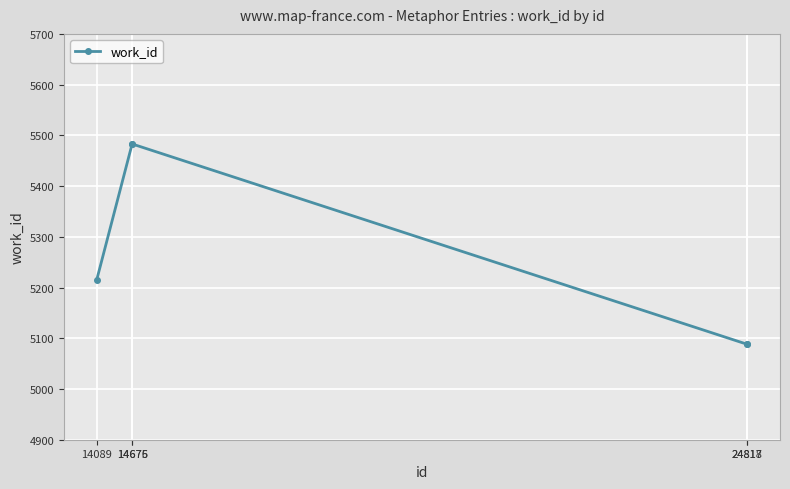

What is the greatest value displayed?

5483